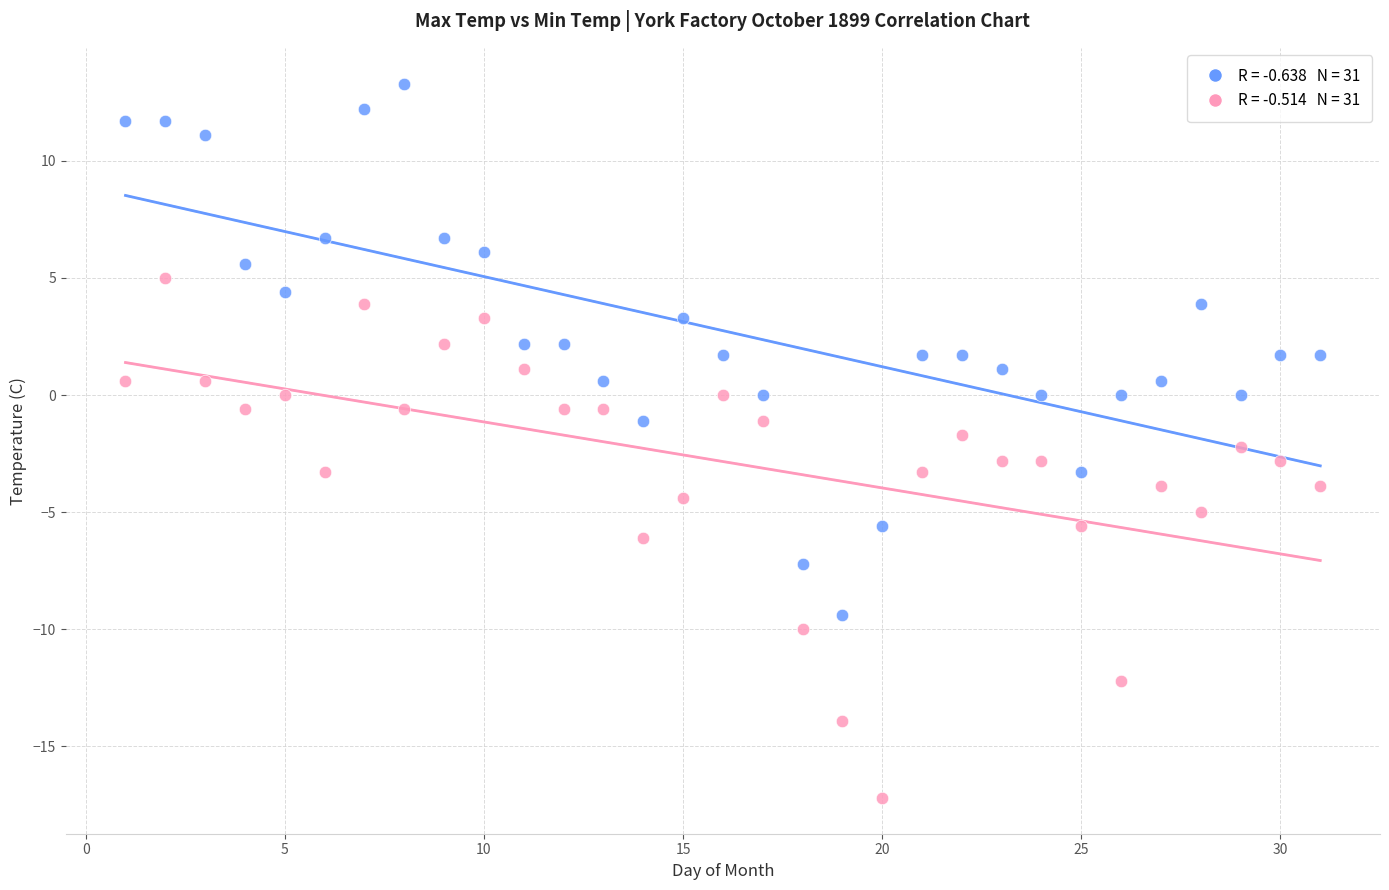

Across all data points, what is the range of Y values (max minus min)?

30.5